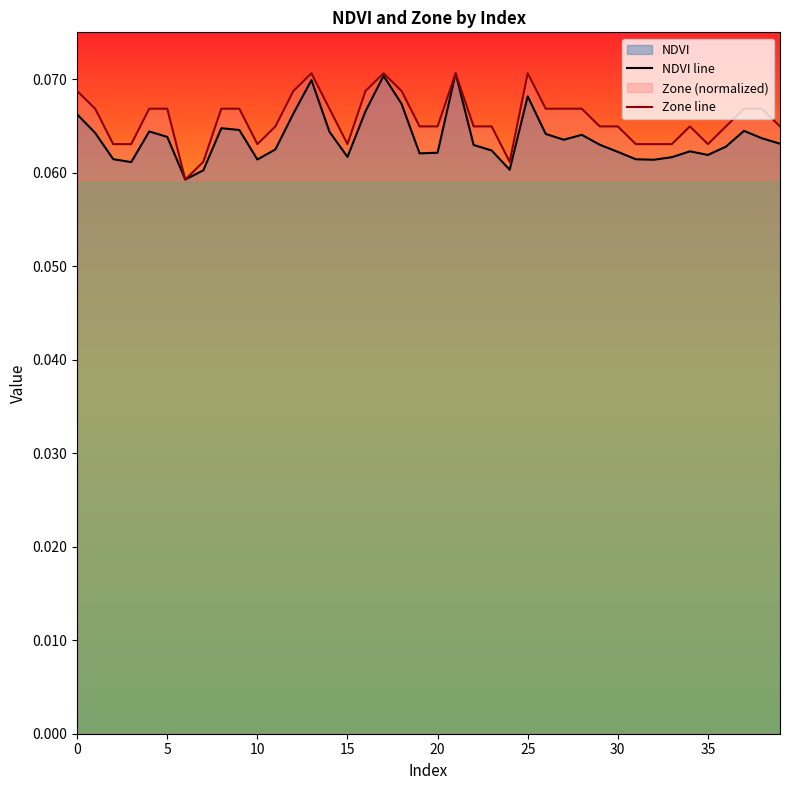

How many Zone line values are between 0 and 1?

40